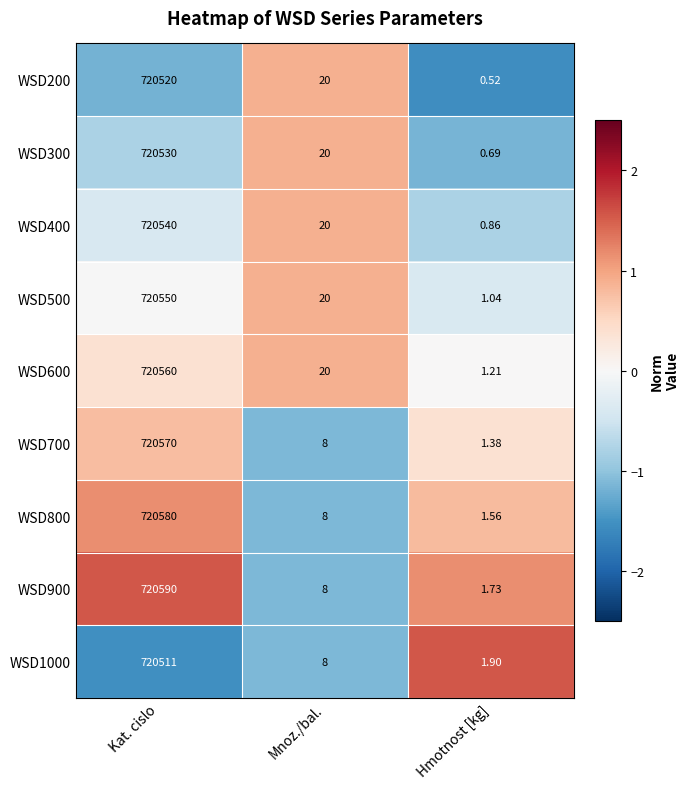

Which category has the highest value across all series?

Kat. cislo